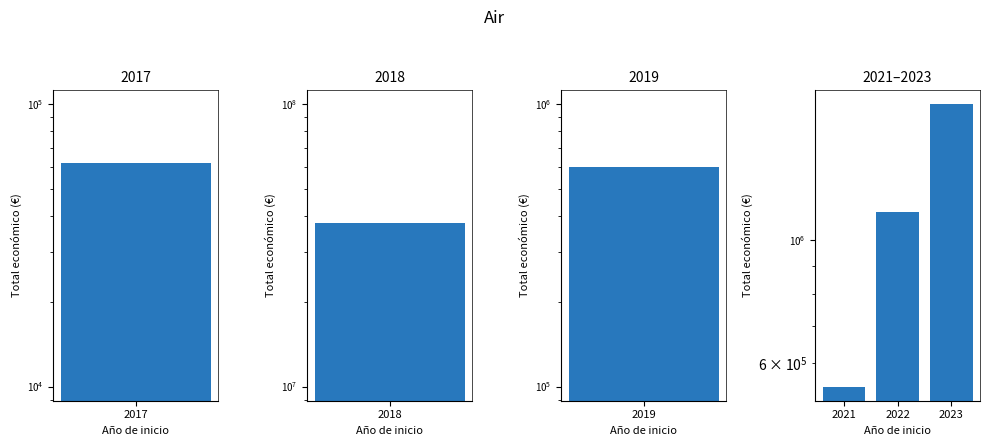

Does the chart contain stacked bars?

No